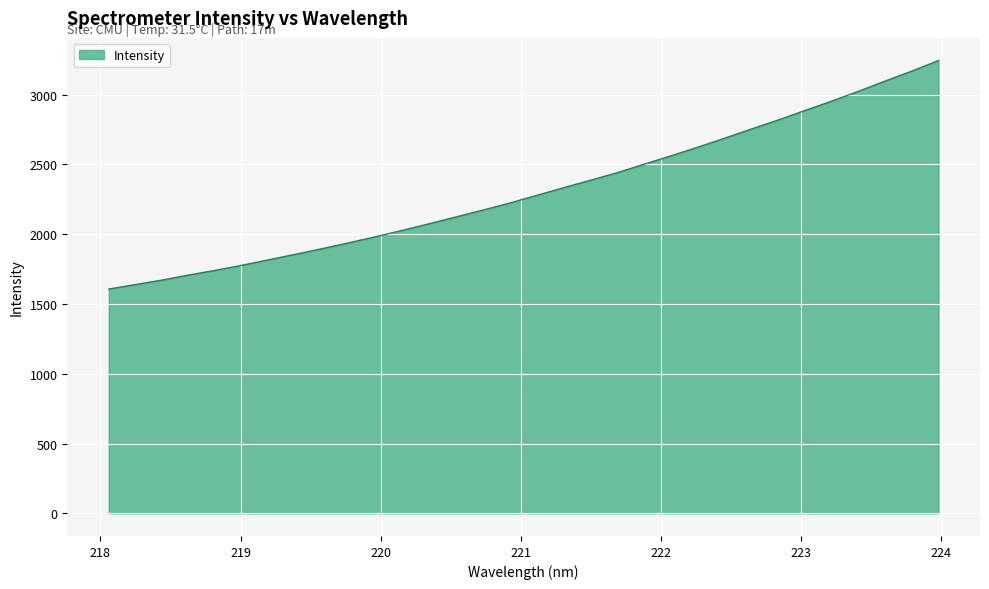

What is the maximum value shown in the chart?

3243.4